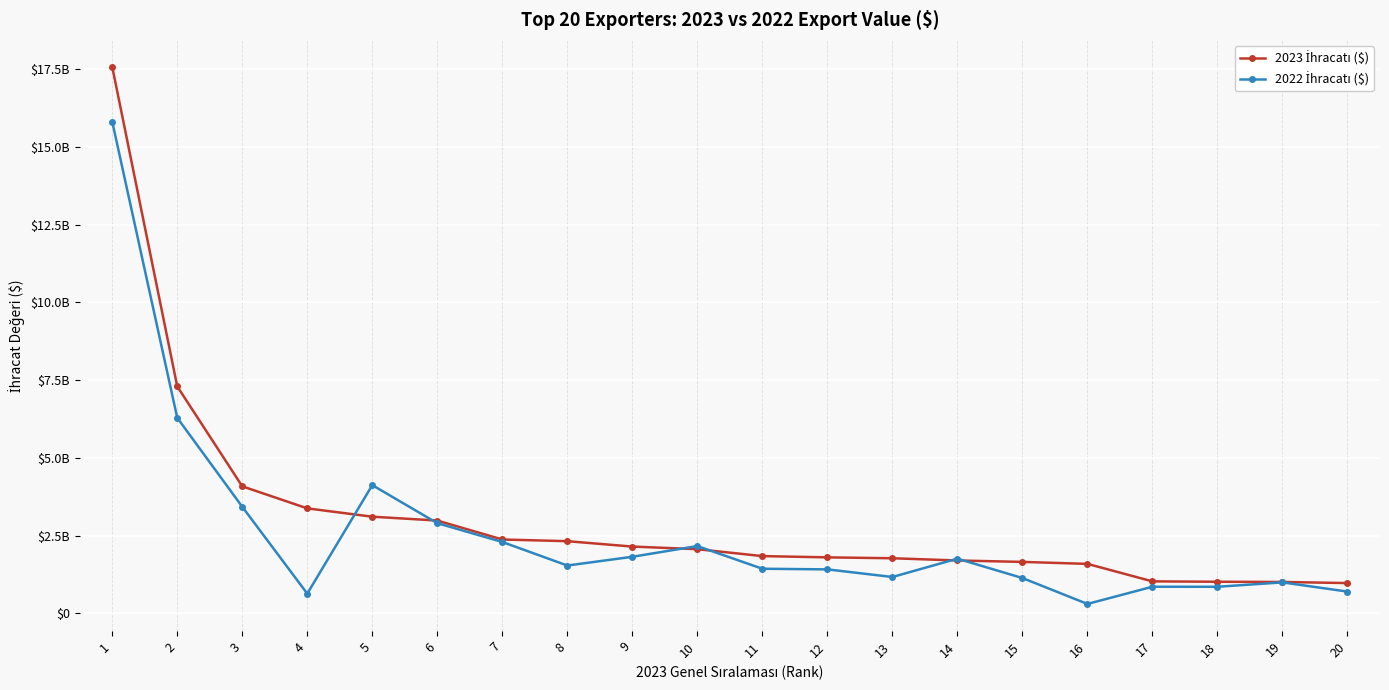

List the labels in order of 2023 İhracatı ($) value, smallest first.

20, 19, 18, 17, 16, 15, 14, 13, 12, 11, 10, 9, 8, 7, 6, 5, 4, 3, 2, 1